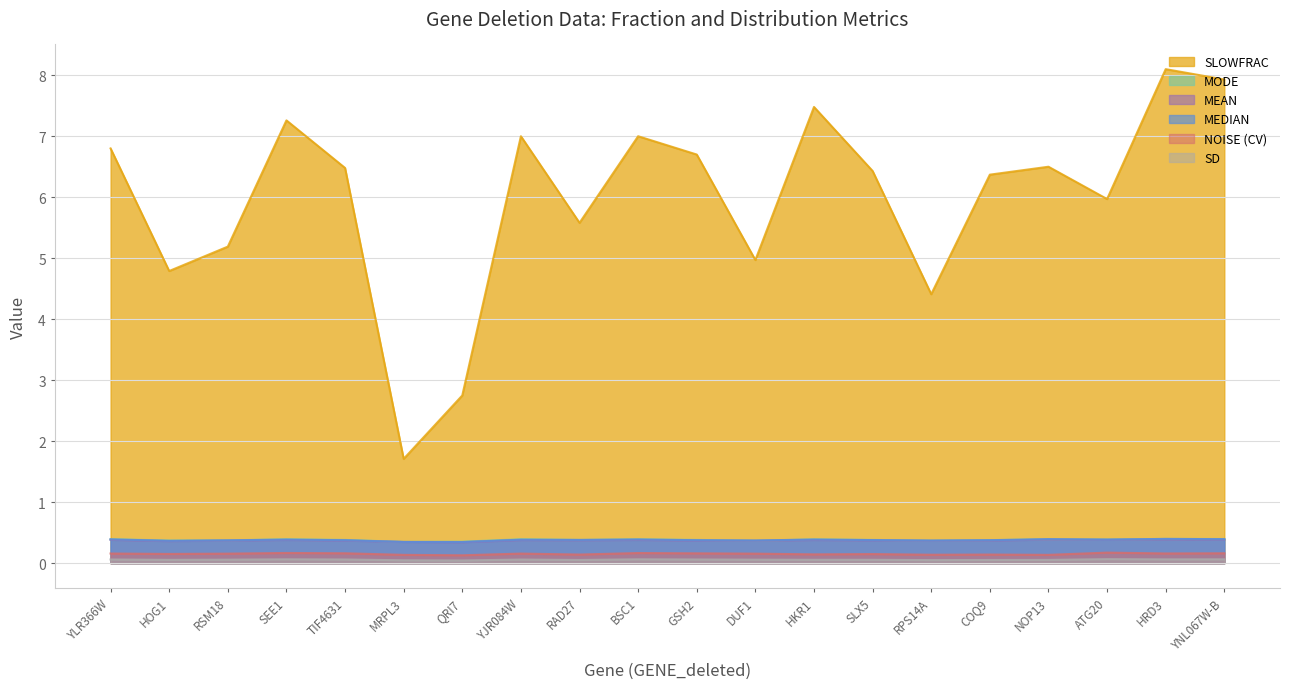

List the series in order of their peak value, lowest first.

SD, NOISE (CV), MEAN, MODE, MEDIAN, SLOWFRAC